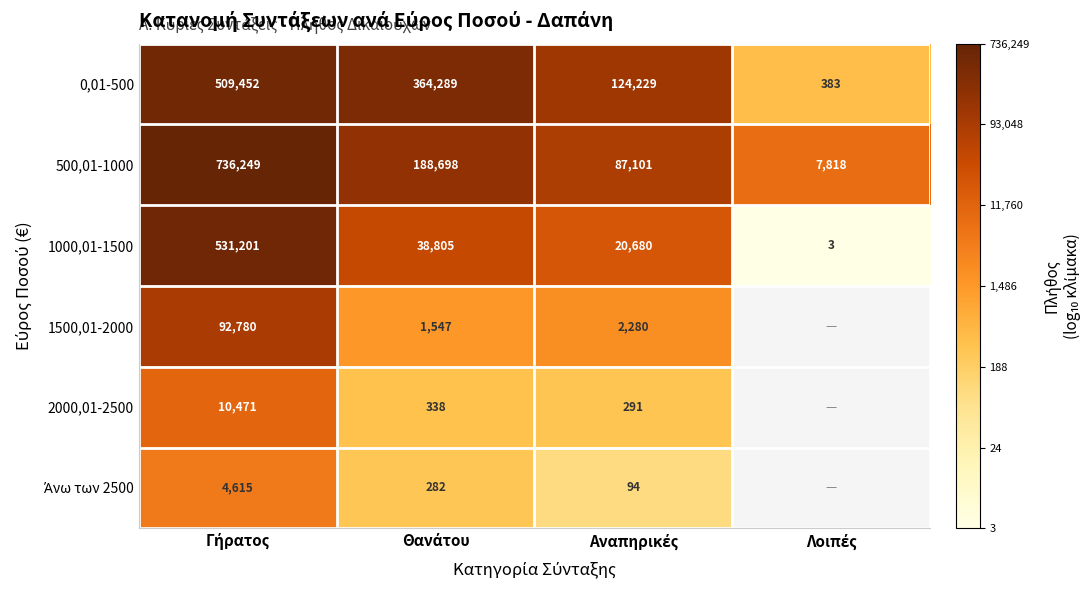

List the series in order of their peak value, highest first.

500,01-1000, 1000,01-1500, 0,01-500, 1500,01-2000, 2000,01-2500, Άνω των 2500